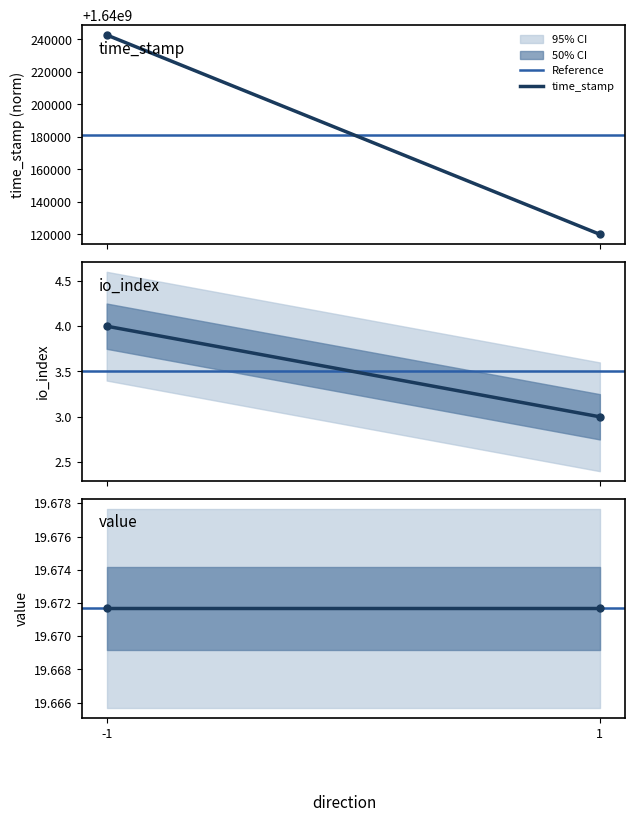

Reading right to left, extract all data points from this chart.

Reference: 19.7	19.7
time_stamp: 1640120094.0	1640242710.5
io_index: 3.0	4.0
value: 19.7	19.7